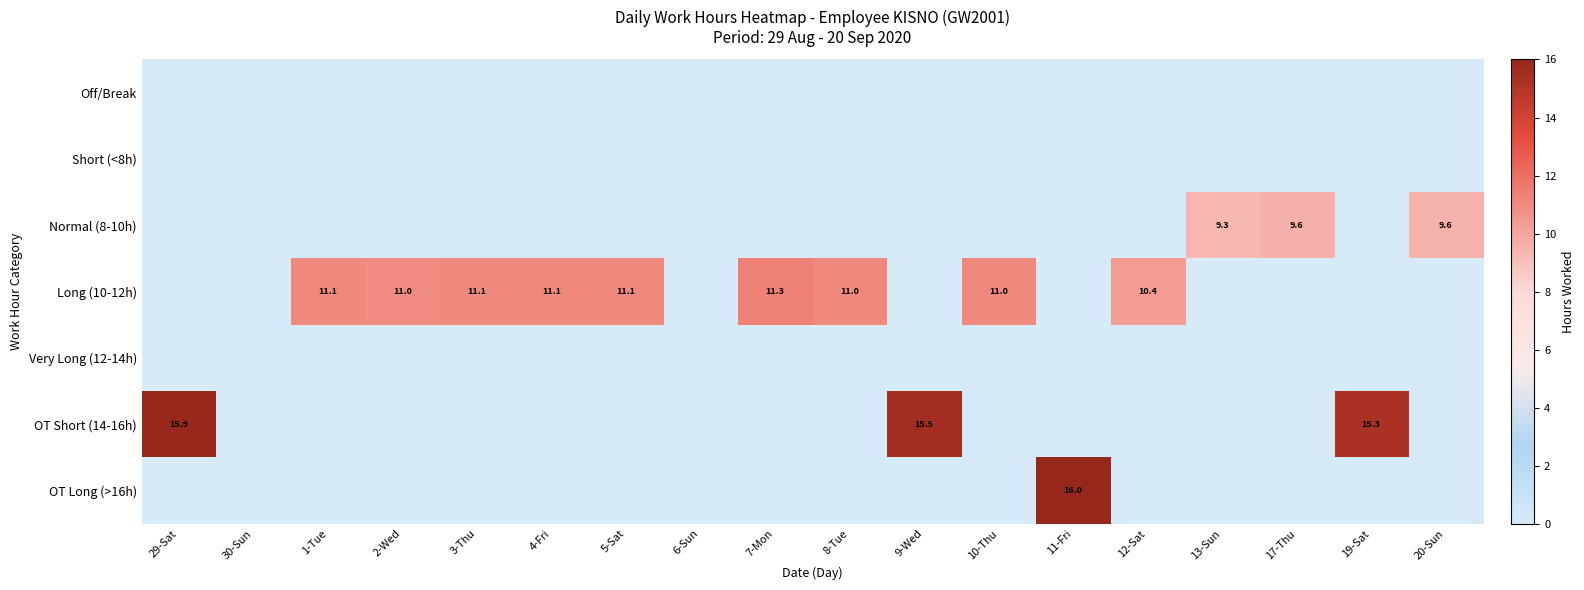

The Long (10-12h) series shows 4.3 at 7-Mon. True or false?

False